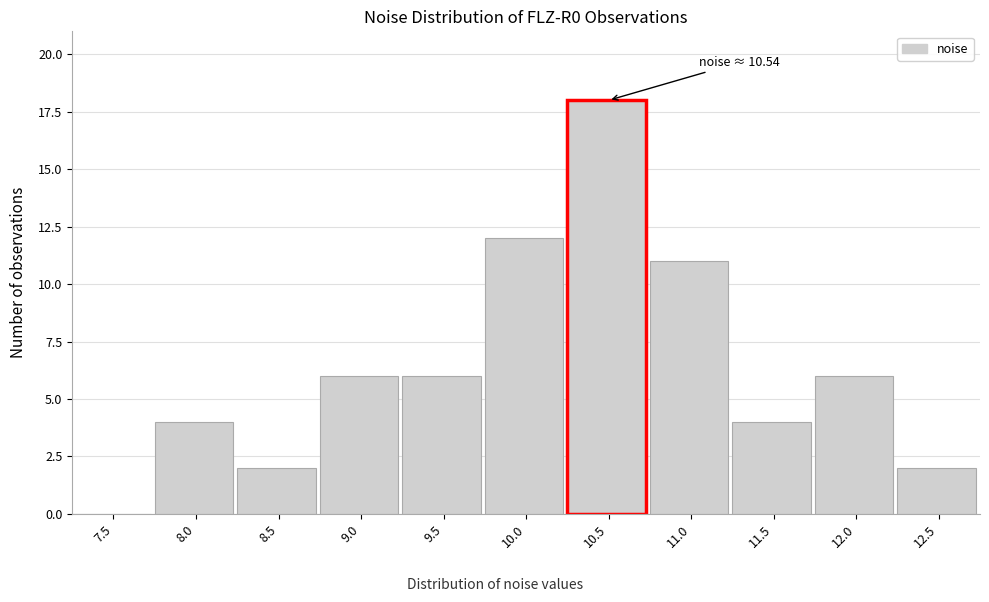

Reading left to right, list all the values displayed in this chart.

7.5=0	8.0=4	8.5=2	9.0=6	9.5=6	10.0=12	10.5=18	11.0=11	11.5=4	12.0=6	12.5=2